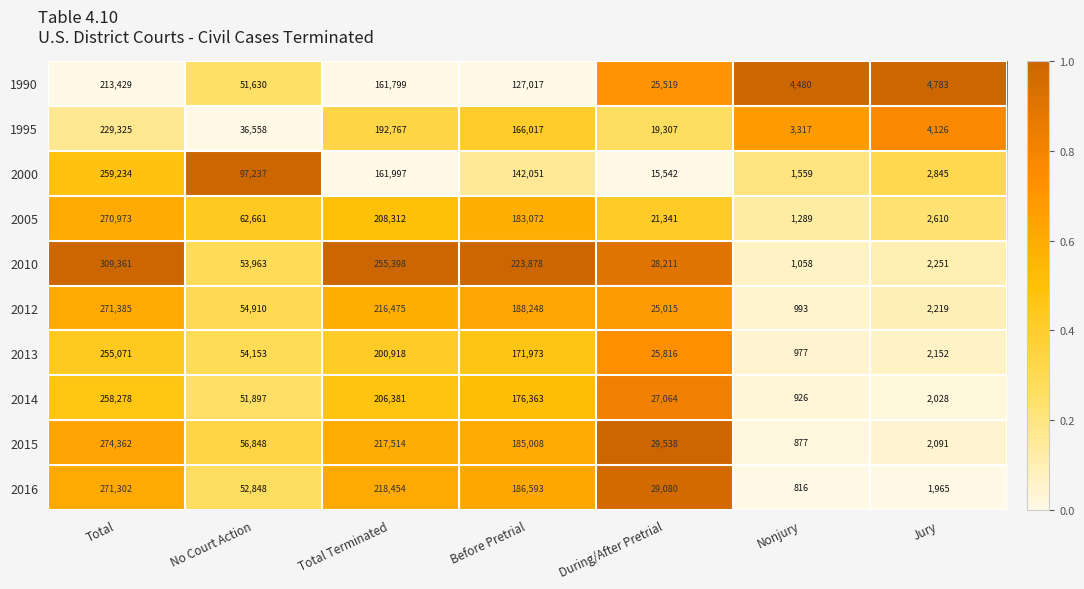

What is the greatest value displayed?

309361